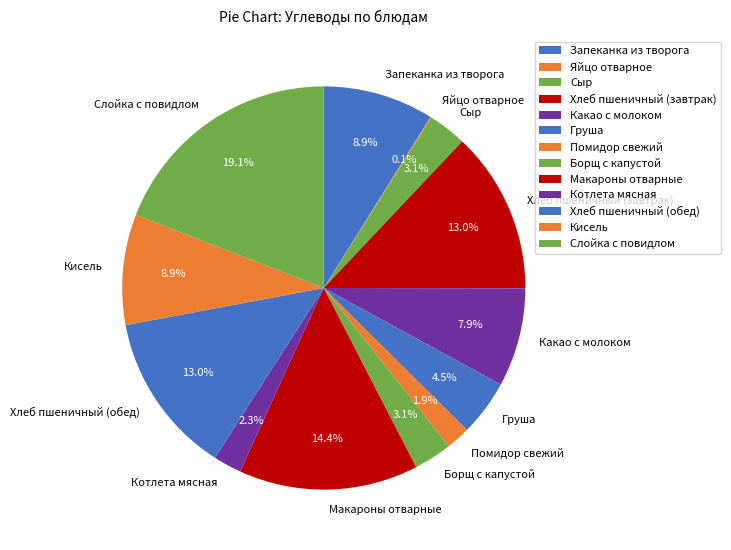

What percentage is the Хлеб пшеничный (завтрак) slice, to the nearest percent?

13%